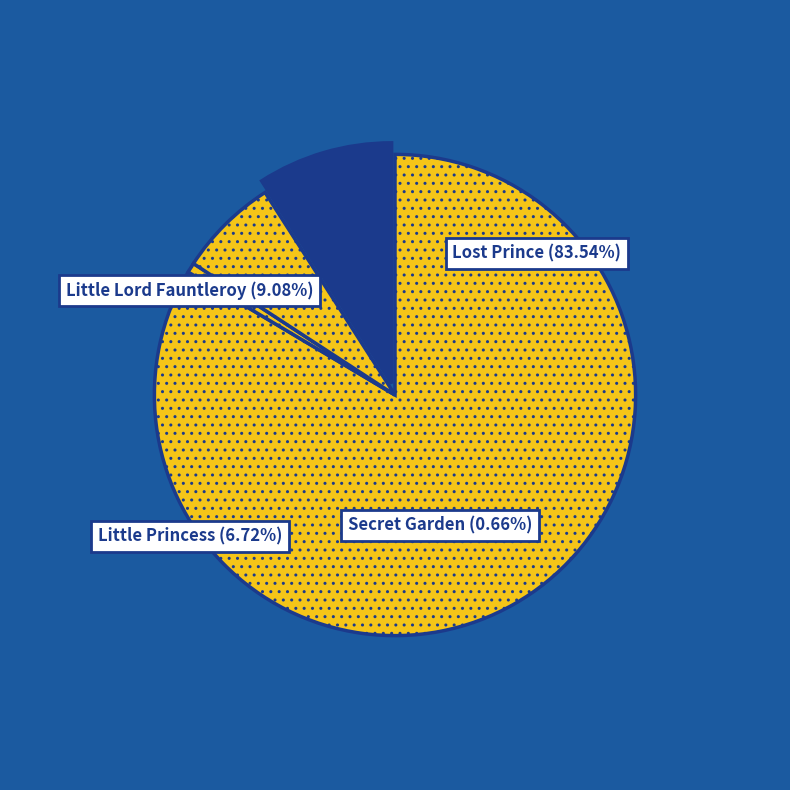

How much of the chart is everything except Secret Garden?

99.3%